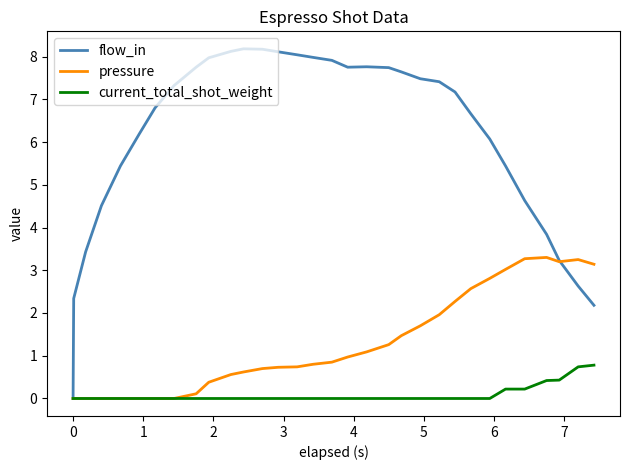

Rank the series by their maximum value, from lowest to highest.

current_total_shot_weight, pressure, flow_in